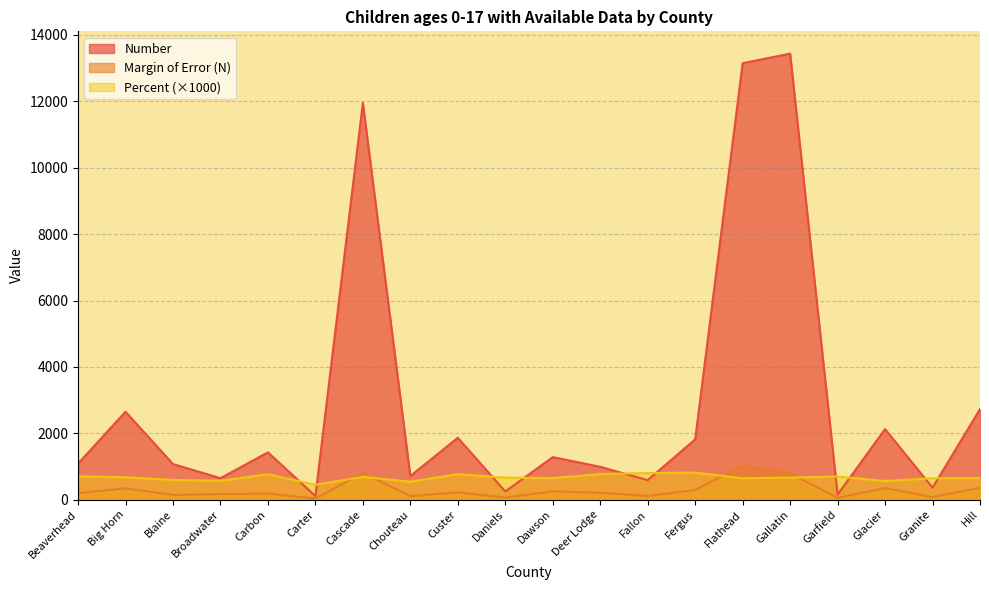

At which category does Margin of Error (N) reach its first local peak?

Big Horn